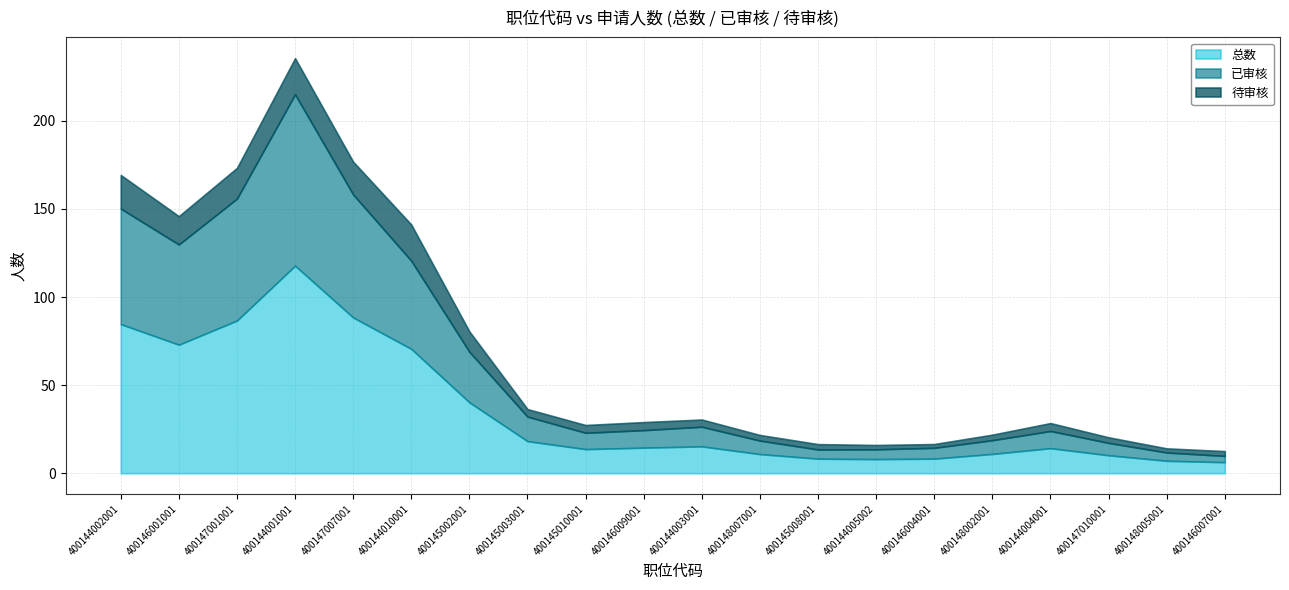

In 总数, how many points are lower than both neighbors (excluding endpoints)?

2